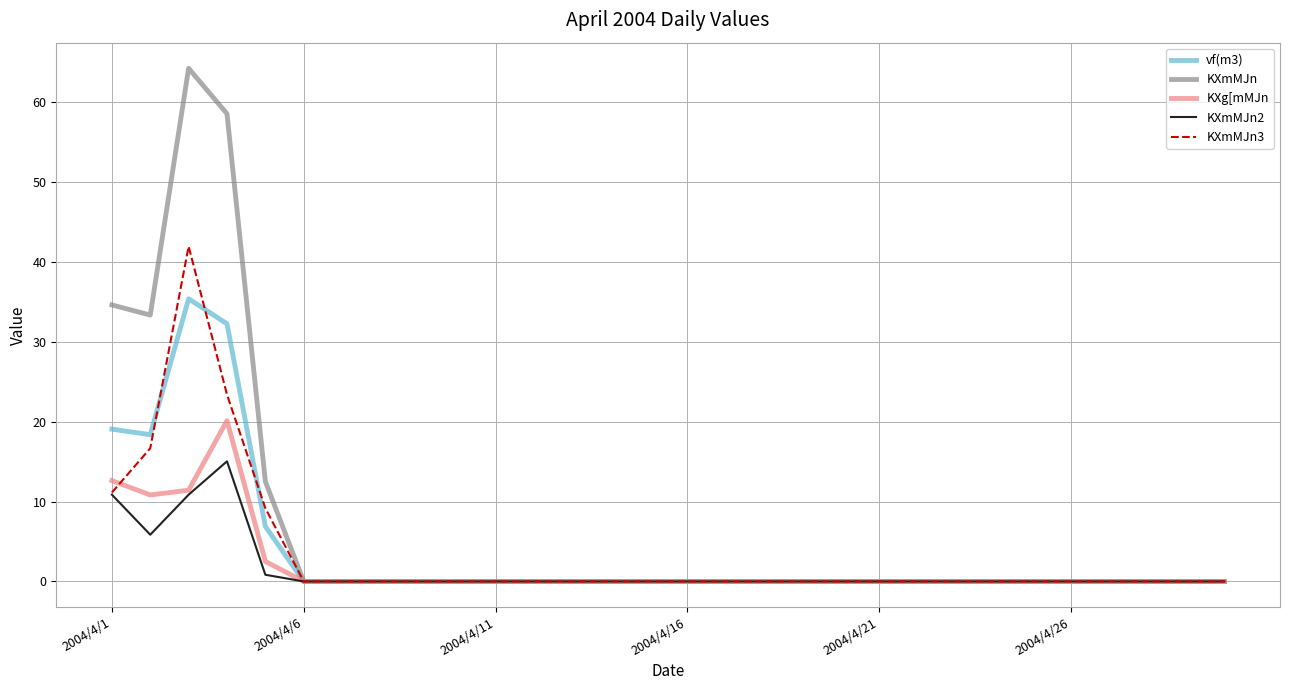

Which series has the largest total across all categories?

KXmMJn